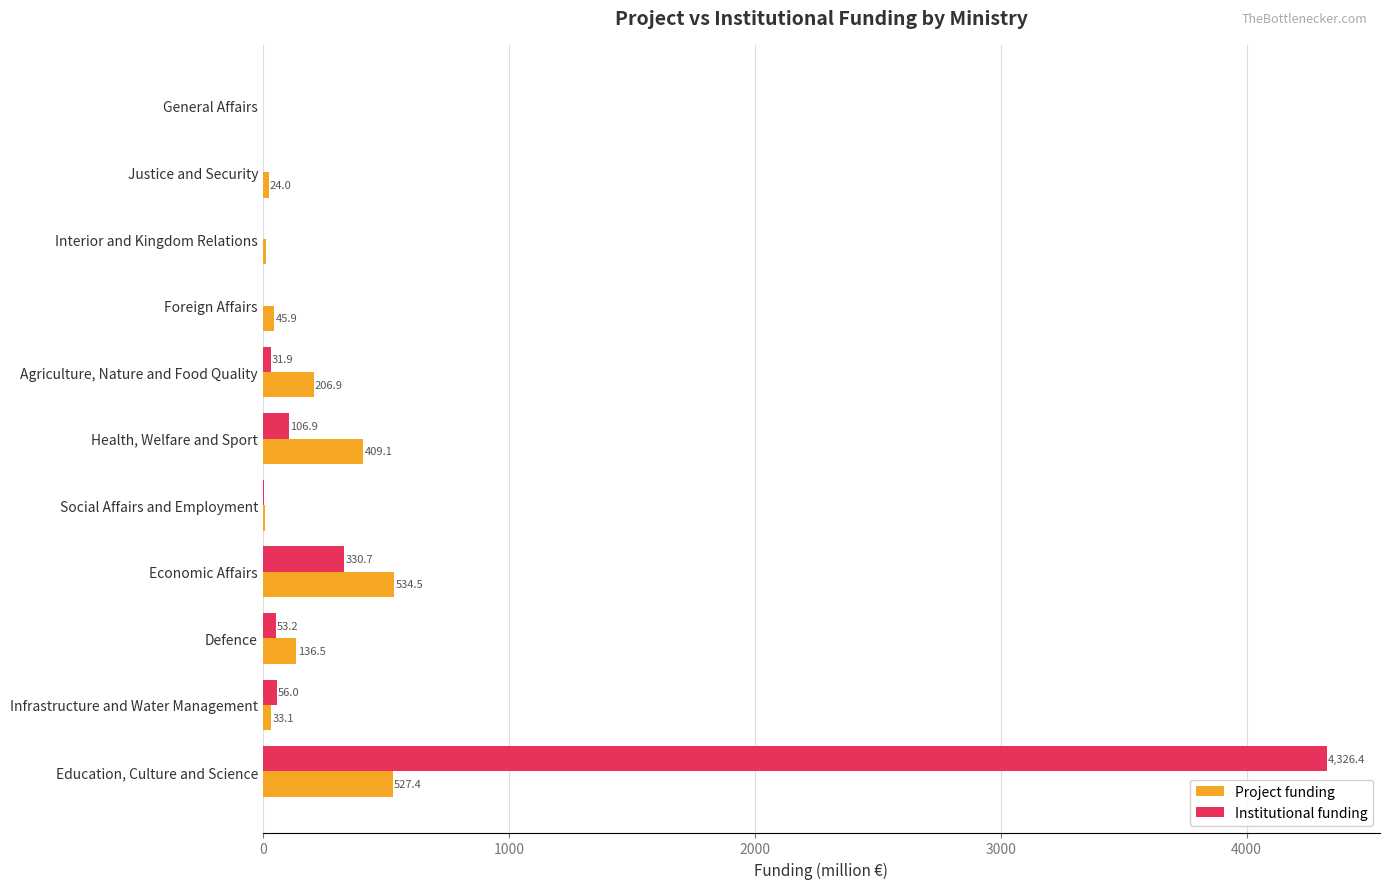

What is the sum of all Project funding values?

1936.8